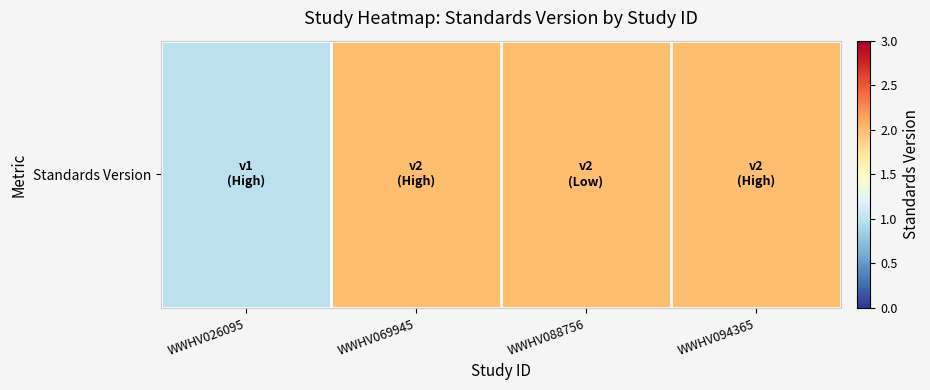

The chart shows a value of 1 at WWHV026095. True or false?

True